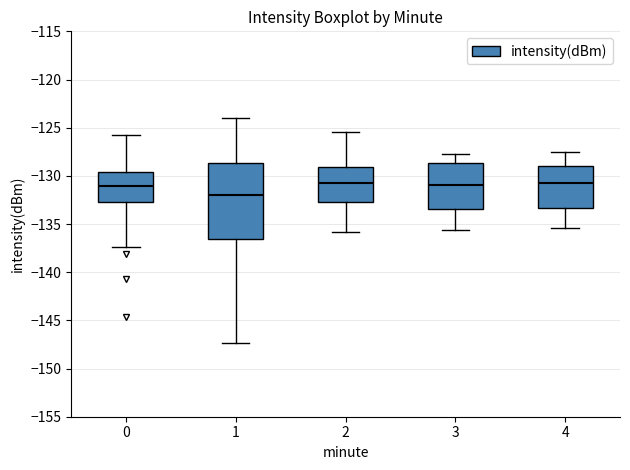

Reading left to right, transcribe this box plot: for each box, give where its median line is, the range the box spans, and where its two whiskers end, as read against the y-axis. The values are not printed on the chart, so give them approximately, as read against the axis.

0: median -131.0, box -132.5 to -129.5, whiskers -137.5 to -126.0
1: median -132.0, box -136.5 to -128.5, whiskers -147.5 to -124.0
2: median -130.5, box -132.5 to -129.0, whiskers -136.0 to -125.5
3: median -131.0, box -133.5 to -128.5, whiskers -135.5 to -127.5
4: median -130.5, box -133.5 to -129.0, whiskers -135.5 to -127.5